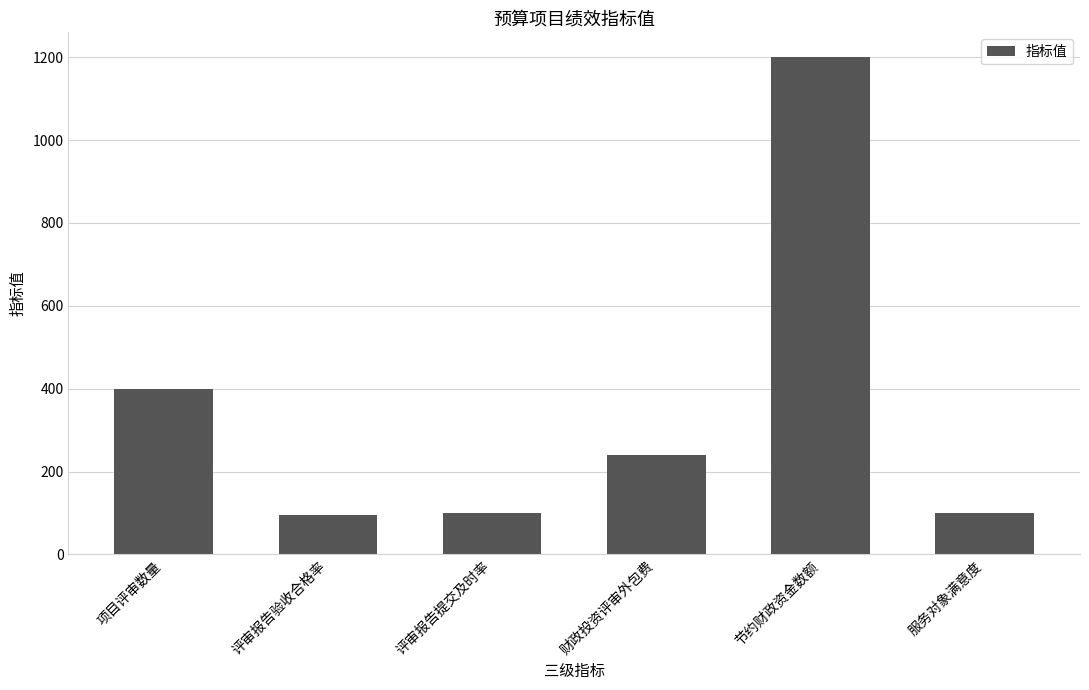

What is the ratio of the value at 评审报告验收合格率 to the value at 财政投资评审外包费?

0.4